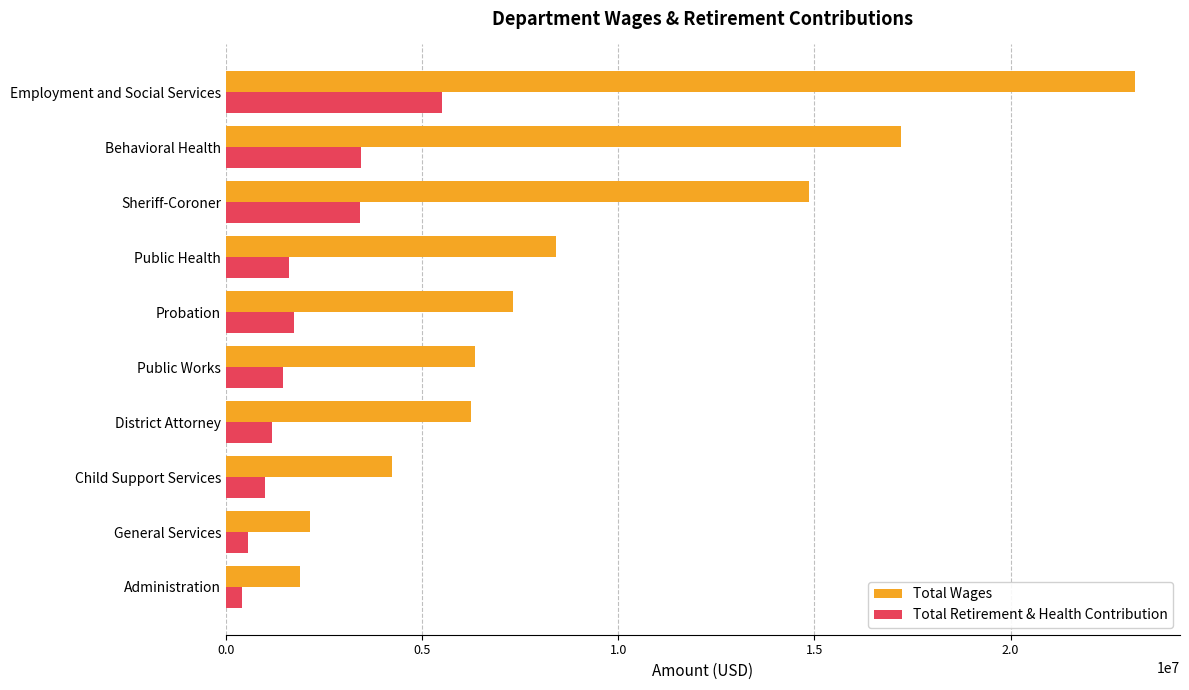

Is the value of Total Retirement & Health Contribution at Administration greater than the value of Total Wages at Probation?

No